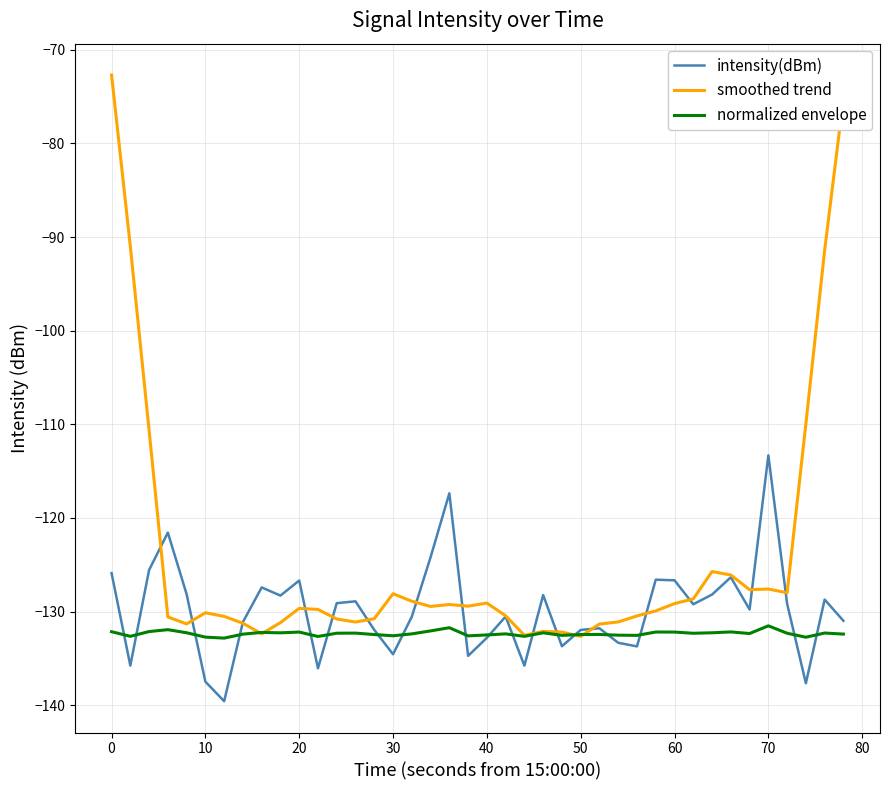

Rank the series by their maximum value, from lowest to highest.

normalized envelope, intensity(dBm), smoothed trend